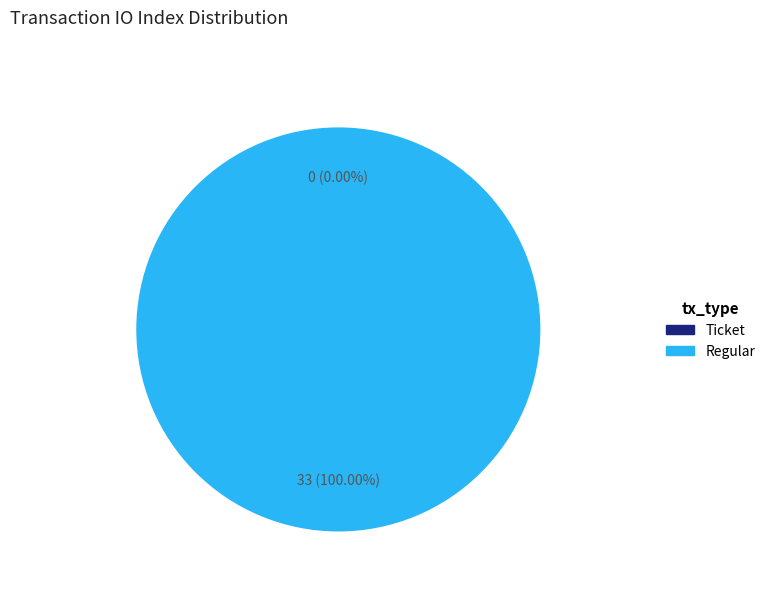

What is the largest slice in the pie chart?

Regular